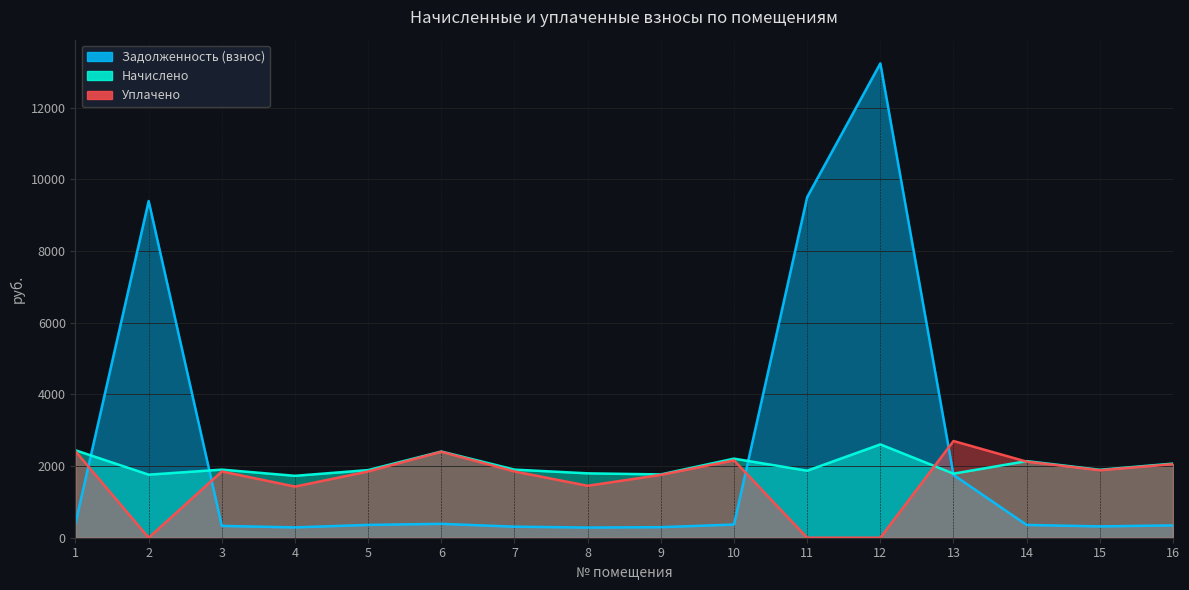

How many data points in Начислено are less than 1900?

8